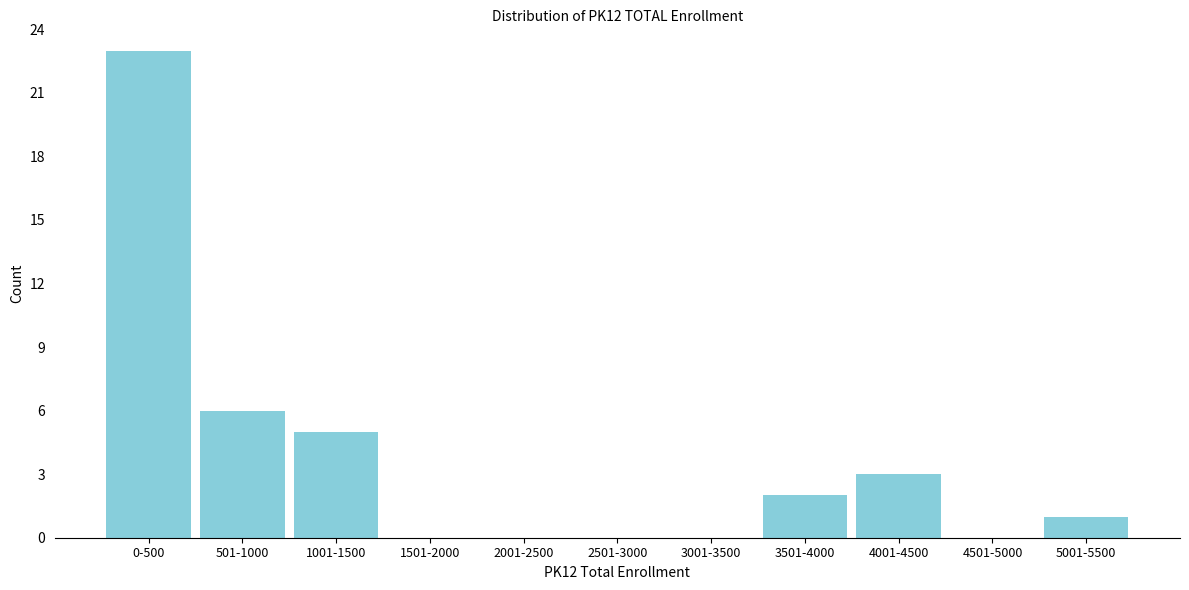

Reading left to right, transcribe all the data shown in this chart.

0-500=23	501-1000=6	1001-1500=5	1501-2000=0	2001-2500=0	2501-3000=0	3001-3500=0	3501-4000=2	4001-4500=3	4501-5000=0	5001-5500=1